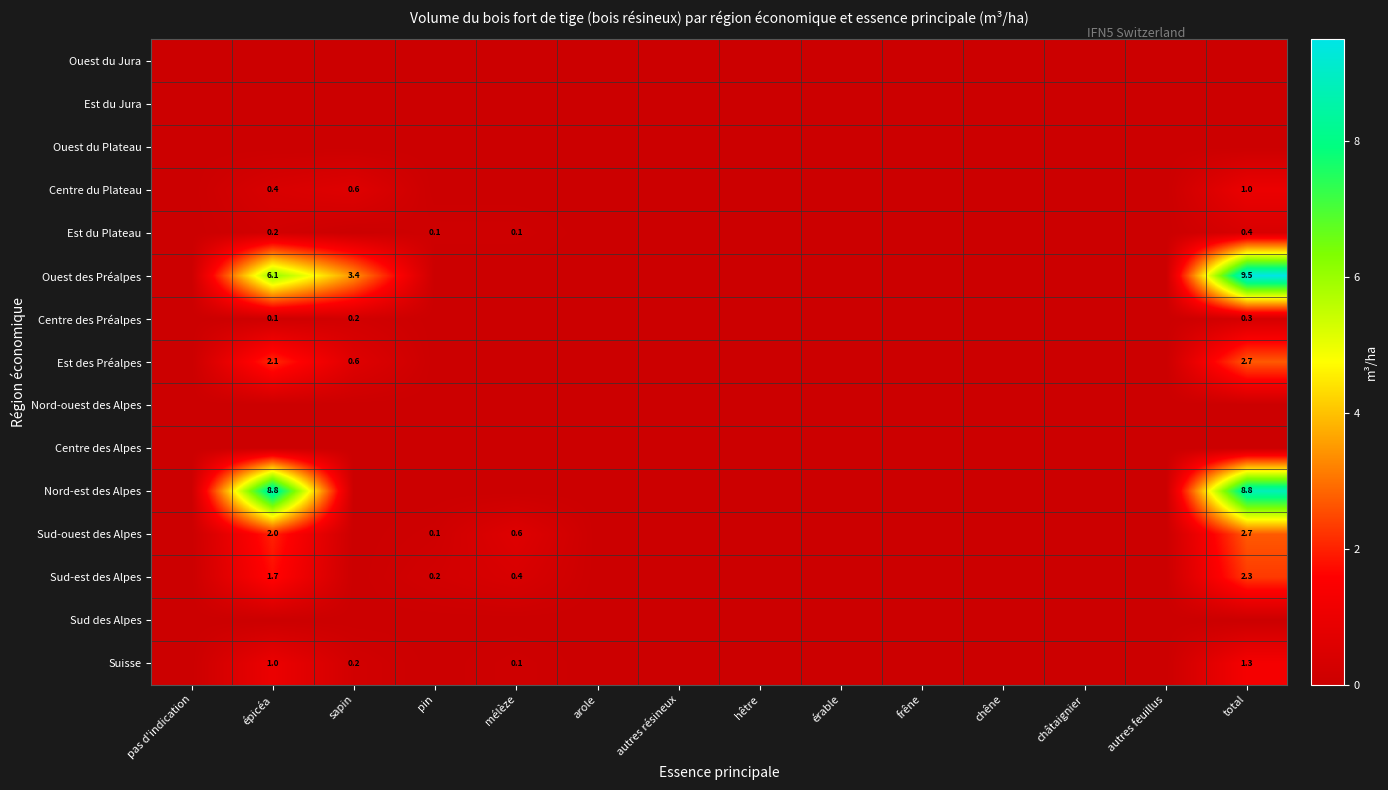

Rank the series by their maximum value, from highest to lowest.

Ouest des Préalpes, Nord-est des Alpes, Est des Préalpes, Sud-ouest des Alpes, Sud-est des Alpes, Suisse, Centre du Plateau, Est du Plateau, Centre des Préalpes, Ouest du Jura, Est du Jura, Ouest du Plateau, Nord-ouest des Alpes, Centre des Alpes, Sud des Alpes